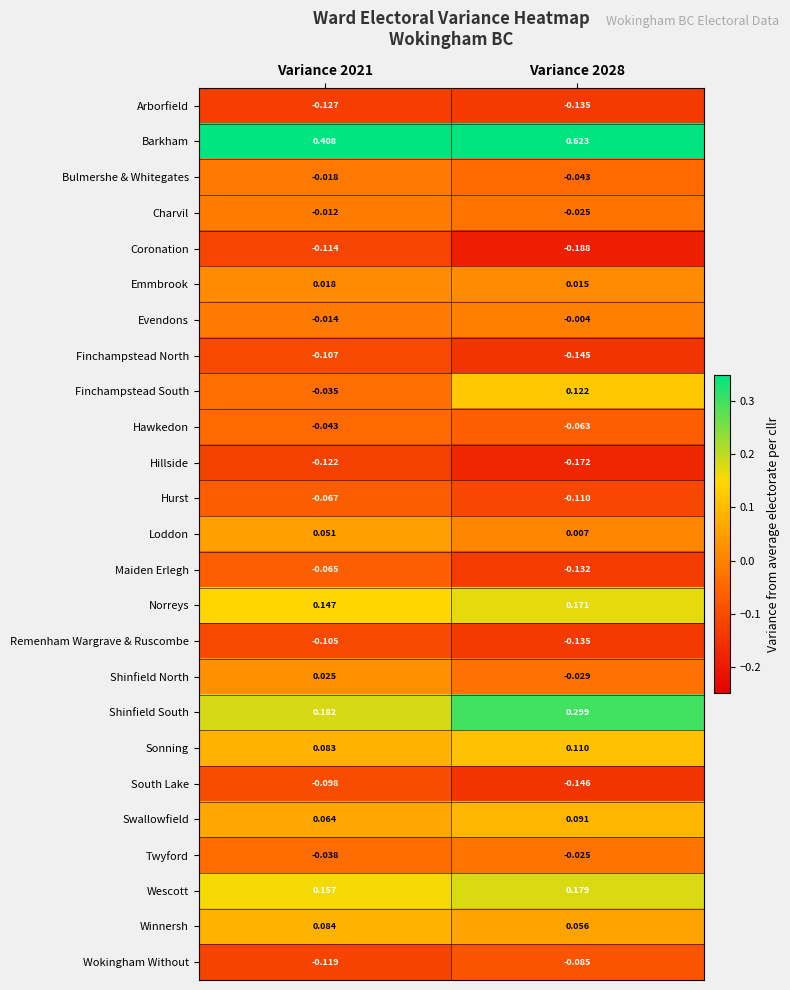

Is the value of Evendons at Variance 2028 greater than the value of Charvil at Variance 2021?

Yes